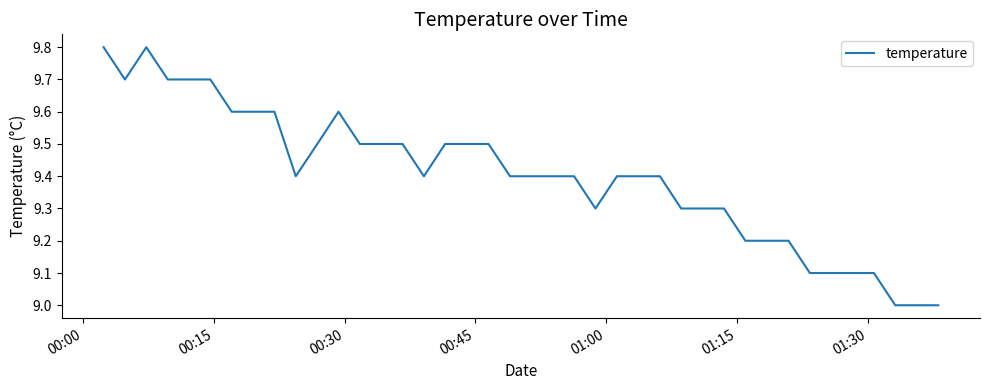

What is the maximum value shown in the chart?

9.8